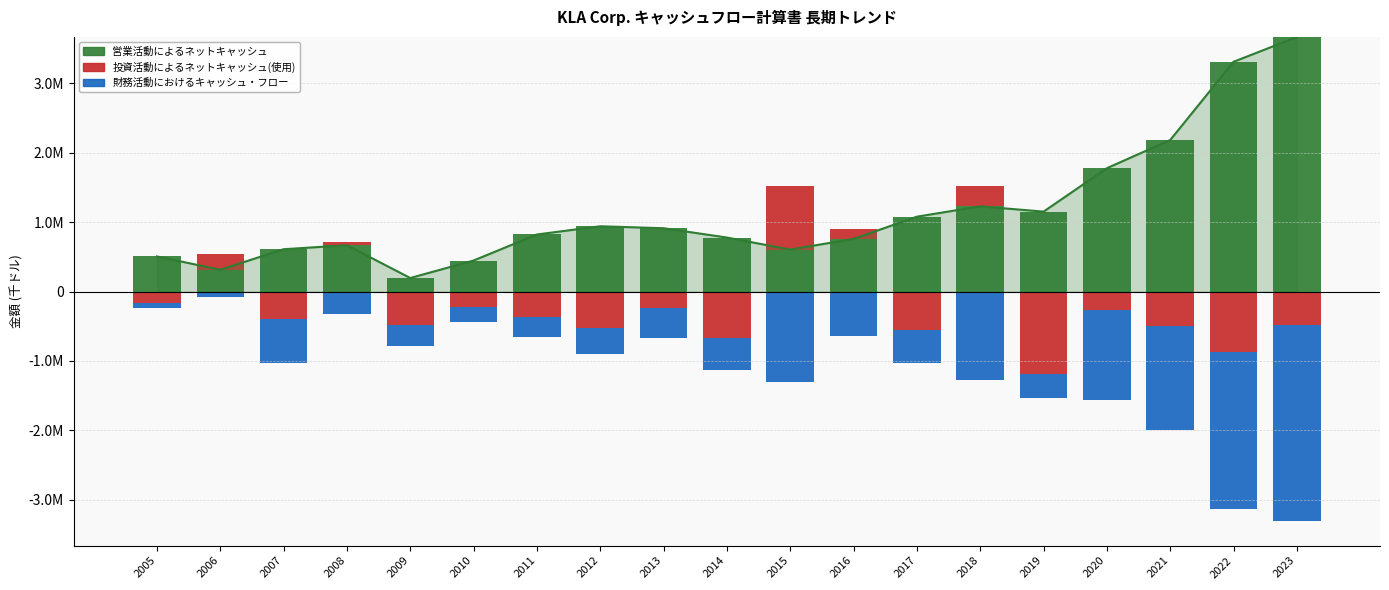

What is the value of the 営業活動によるネットキャッシュ bar at the 14th from the left?

1229120